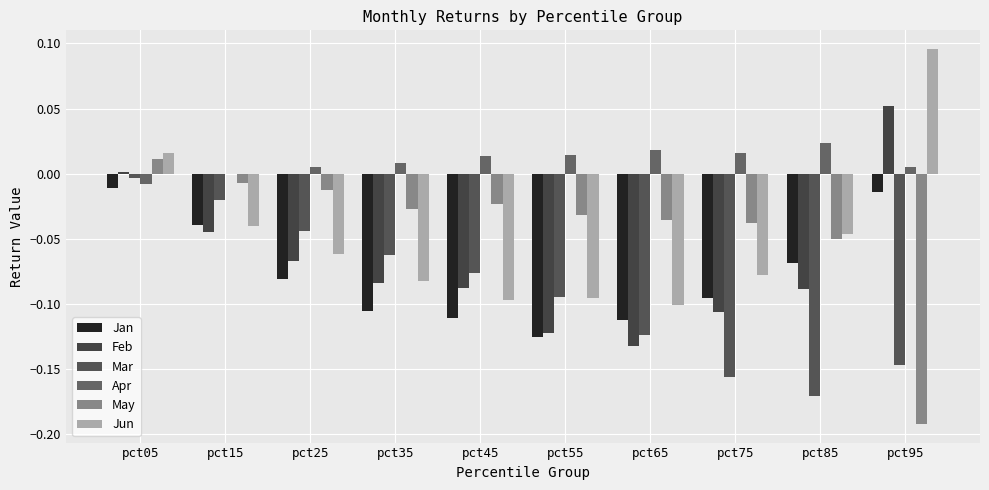

What is the difference between the maximum and minimum values in the Feb series?

0.2